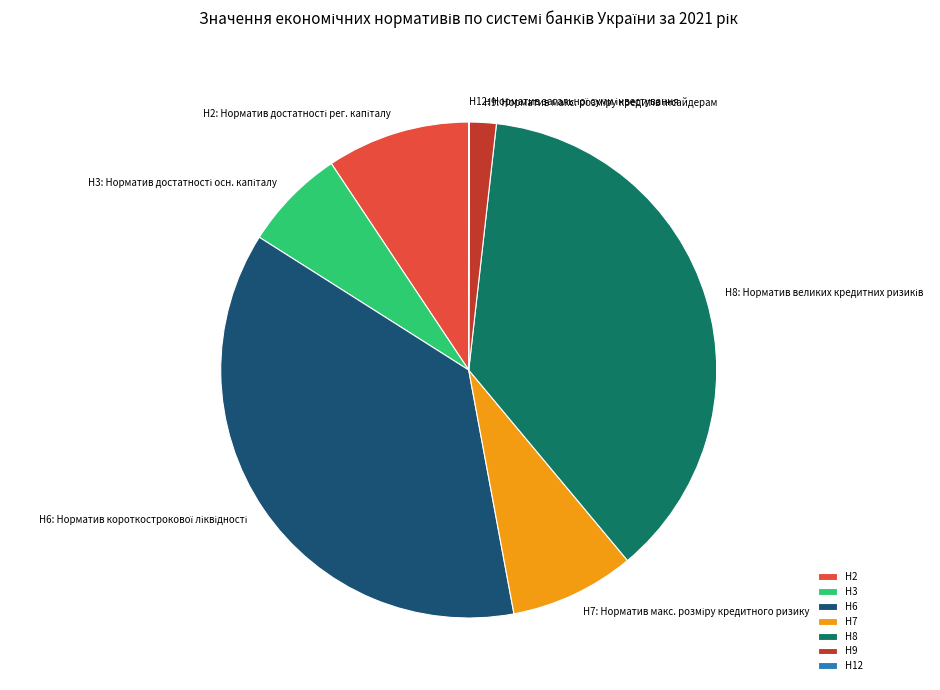

Do Н7 and Н3 together represent more than half of the pie?

No